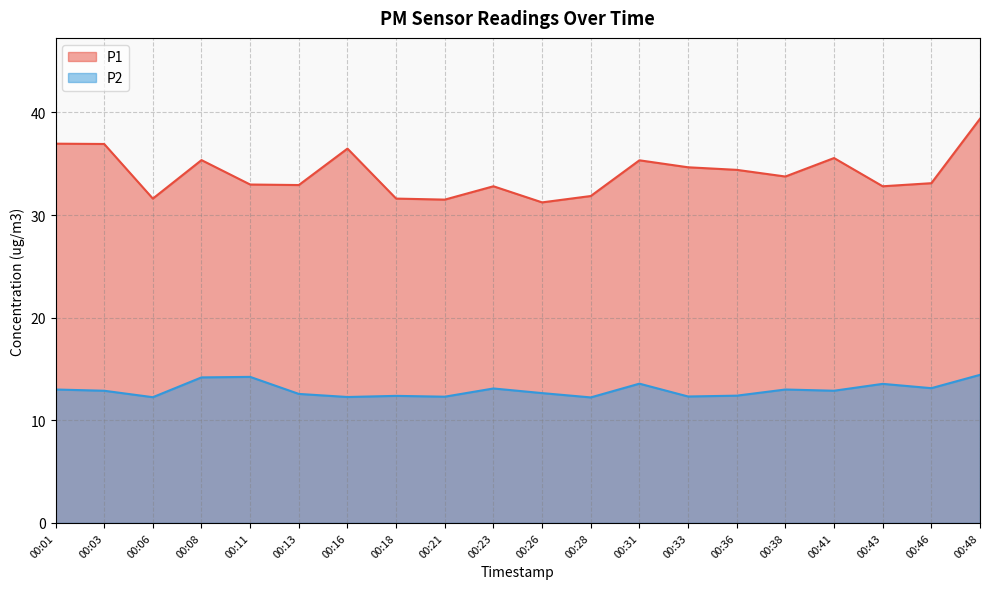

Where is the first local maximum for P1?

00:08